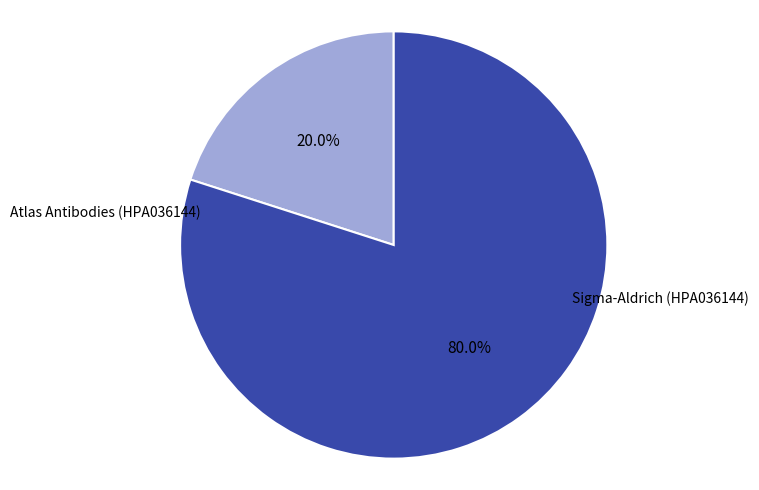

Is there a majority slice in this chart?

Yes